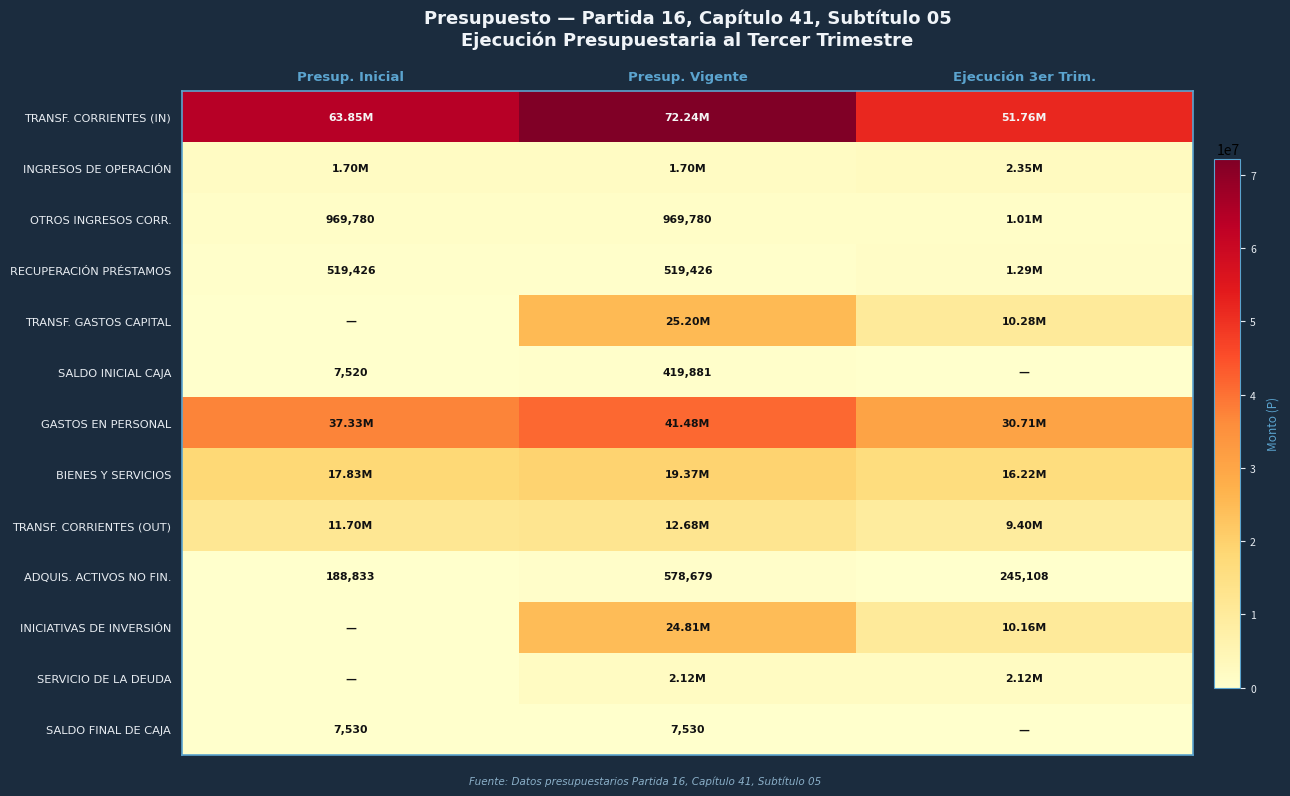

At how many categories does at least one series exceed 16123750?

3